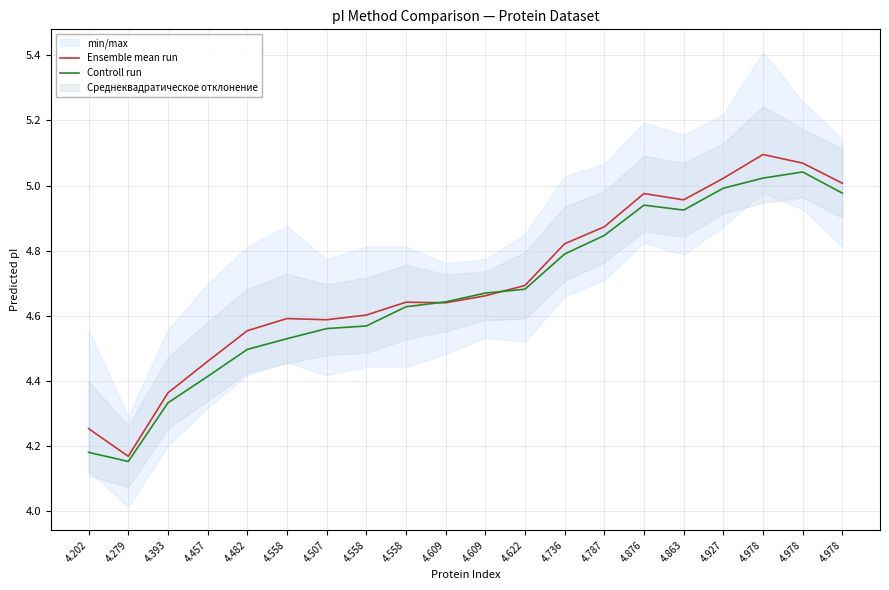

Reading left to right, extract all data points from this chart.

Ensemble mean run: 4.3	4.2	4.4	4.5	4.6	4.6	4.6	4.6	4.6	4.6	4.7	4.7	4.8	4.9	5.0	5.0	5.0	5.1	5.1	5.0
Controll run: 4.2	4.2	4.3	4.4	4.5	4.5	4.6	4.6	4.6	4.6	4.7	4.7	4.8	4.8	4.9	4.9	5.0	5.0	5.0	5.0